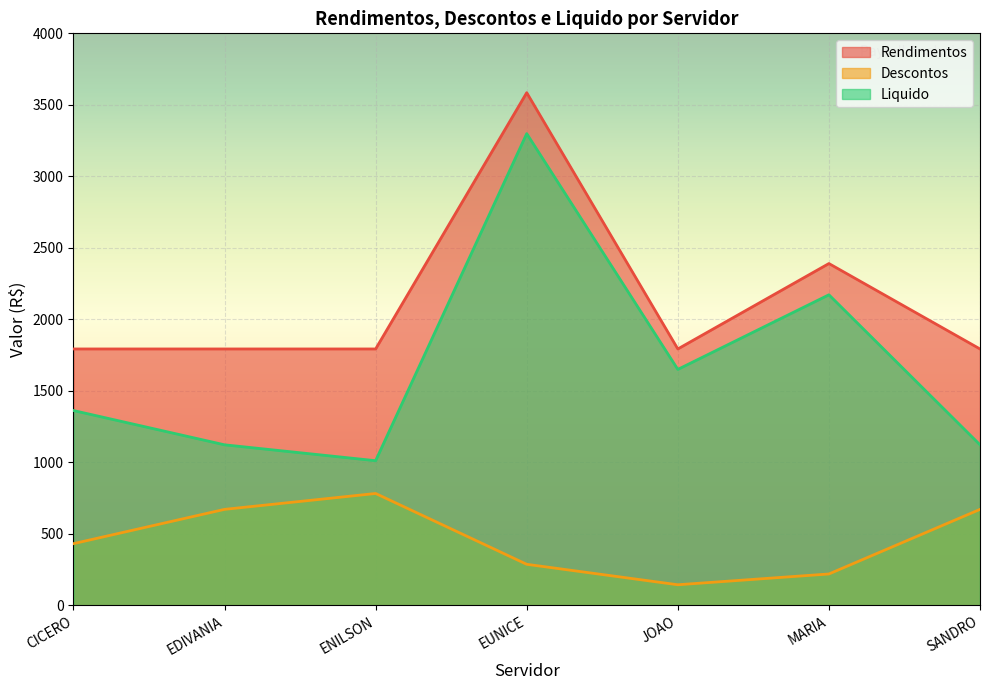

What is the sum of the Descontos values at JOAO and EUNICE?

429.4